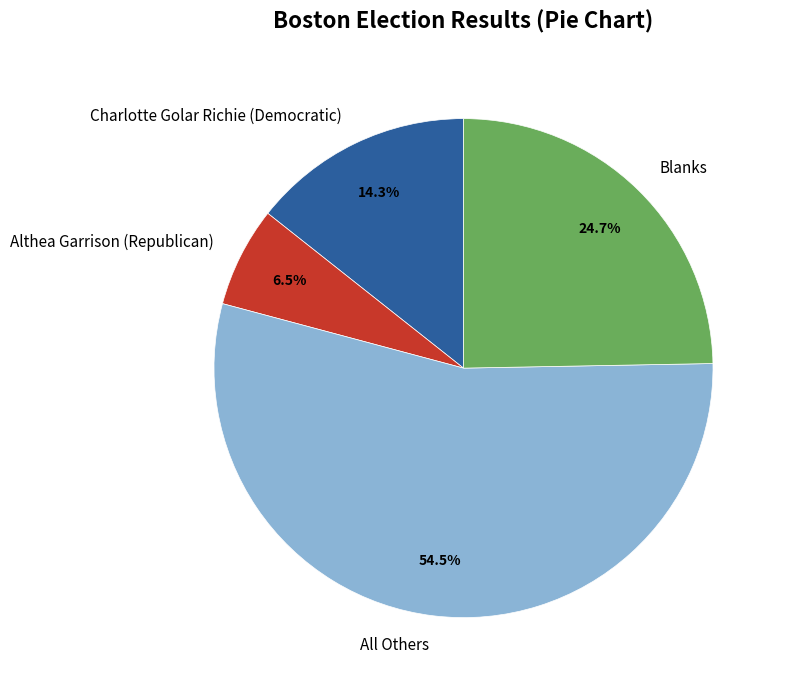

How many segments does this pie chart have?

4